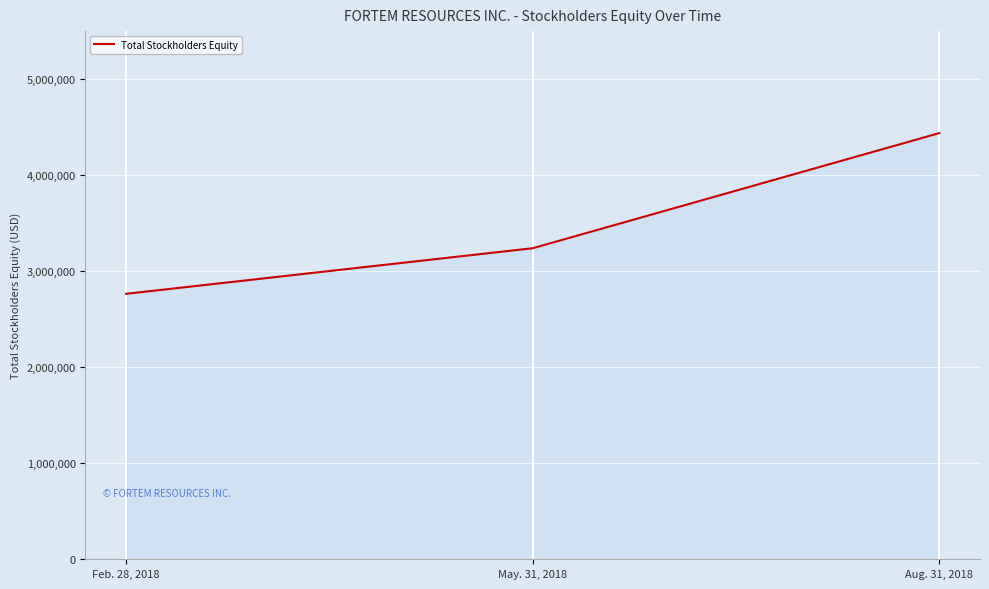

Rank the categories by value from lowest to highest.

Feb. 28, 2018, May. 31, 2018, Aug. 31, 2018